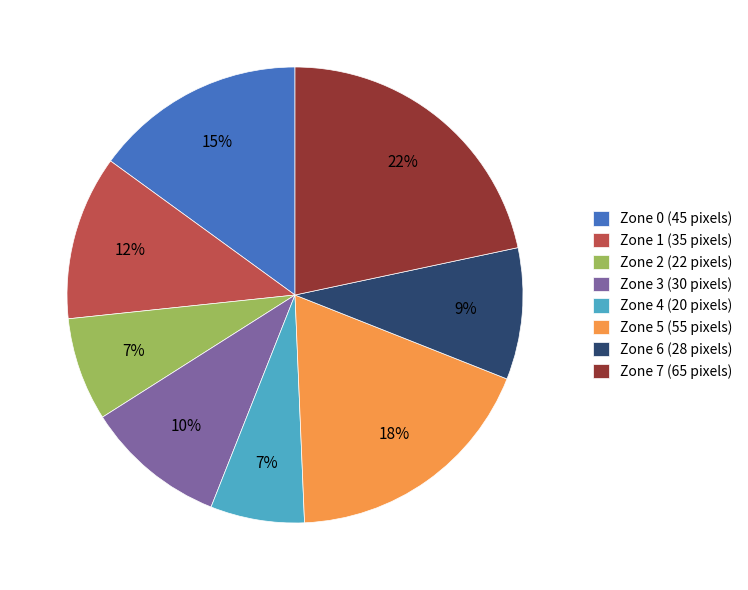

What is the largest slice in the pie chart?

Zone 7